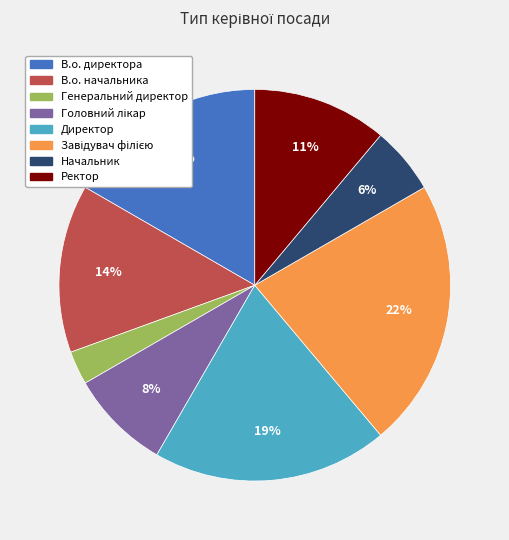

Which has a higher value, Начальник or В.о. директора?

В.о. директора